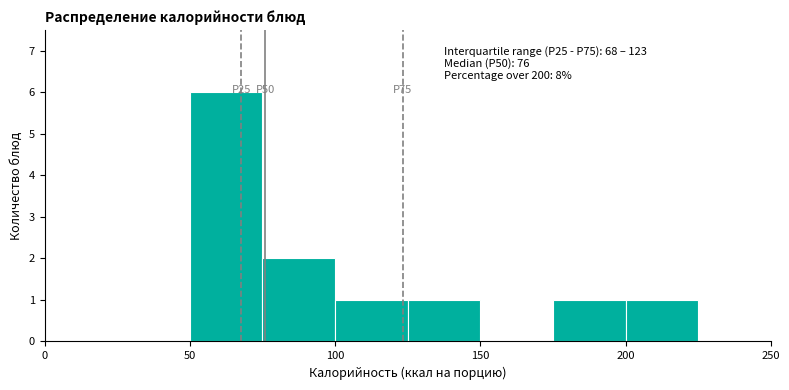

Over which range of the x-axis is the bar tallest?

50 to 75